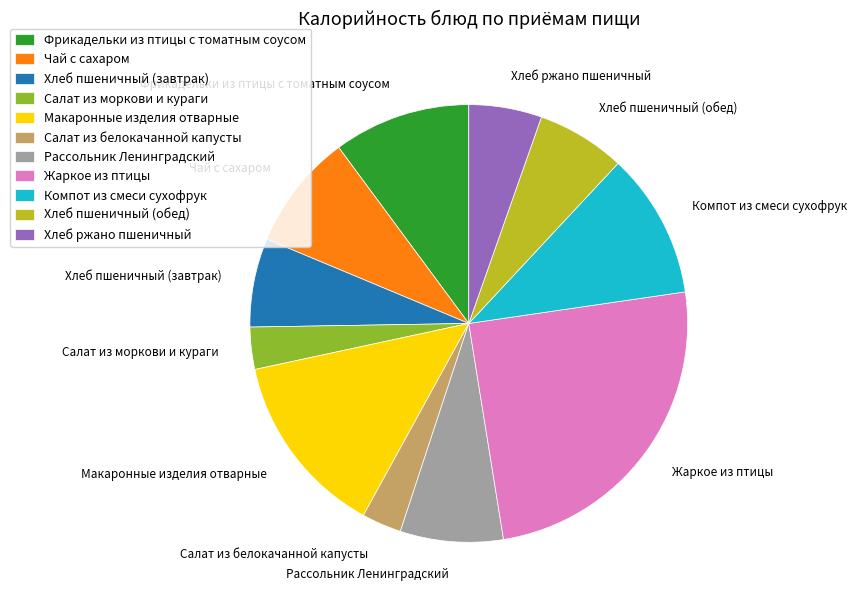

Combined, do Жаркое из птицы and Салат из белокачанной капусты account for over 50%?

No